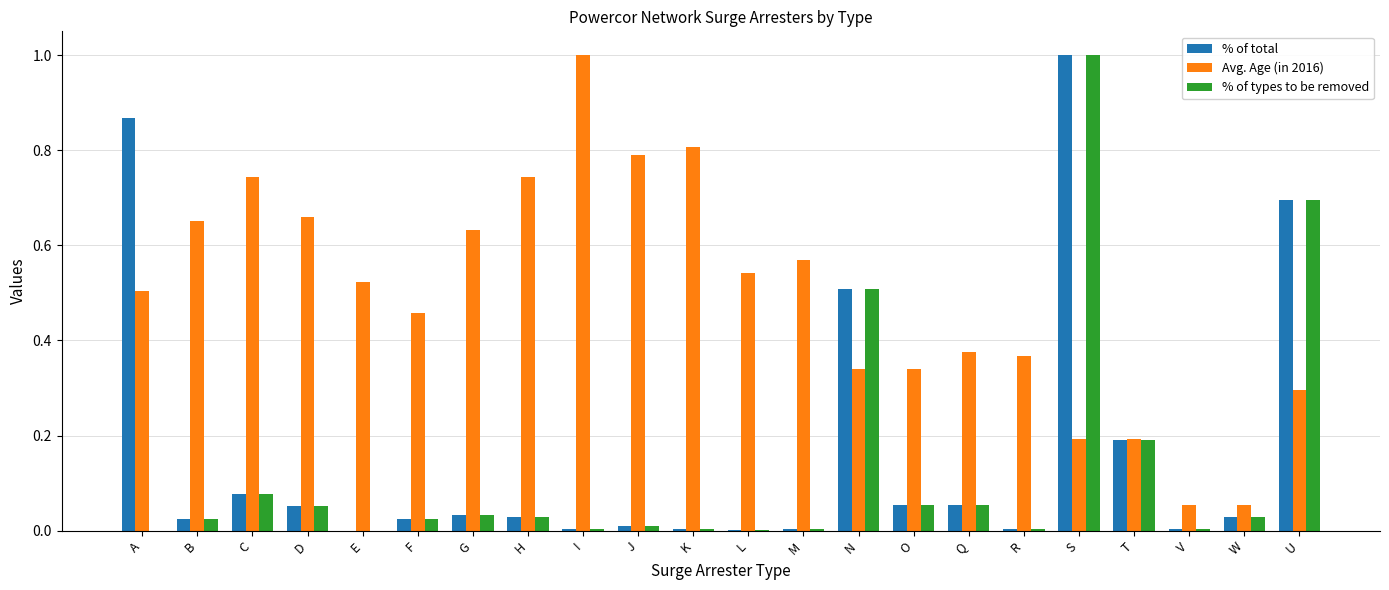

What is the sum of the % of total values at S and F?

1.0